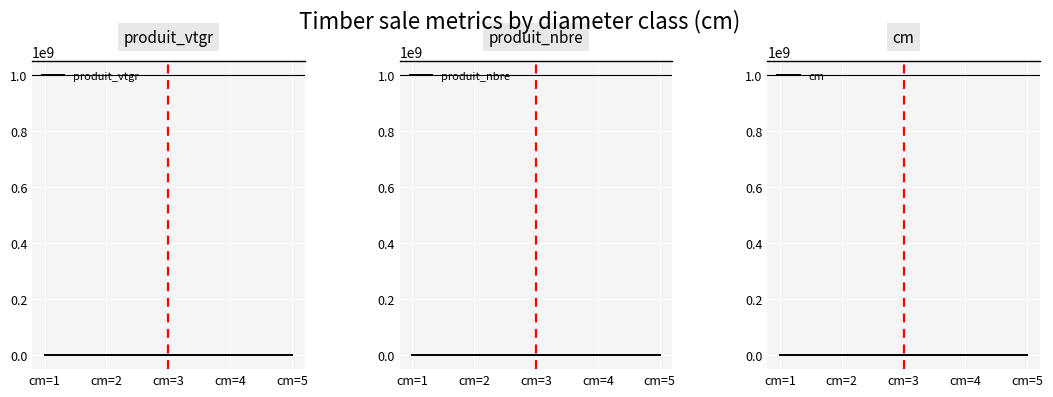

List the series in order of their overall mean, highest first.

produit_nbre, cm, produit_vtgr